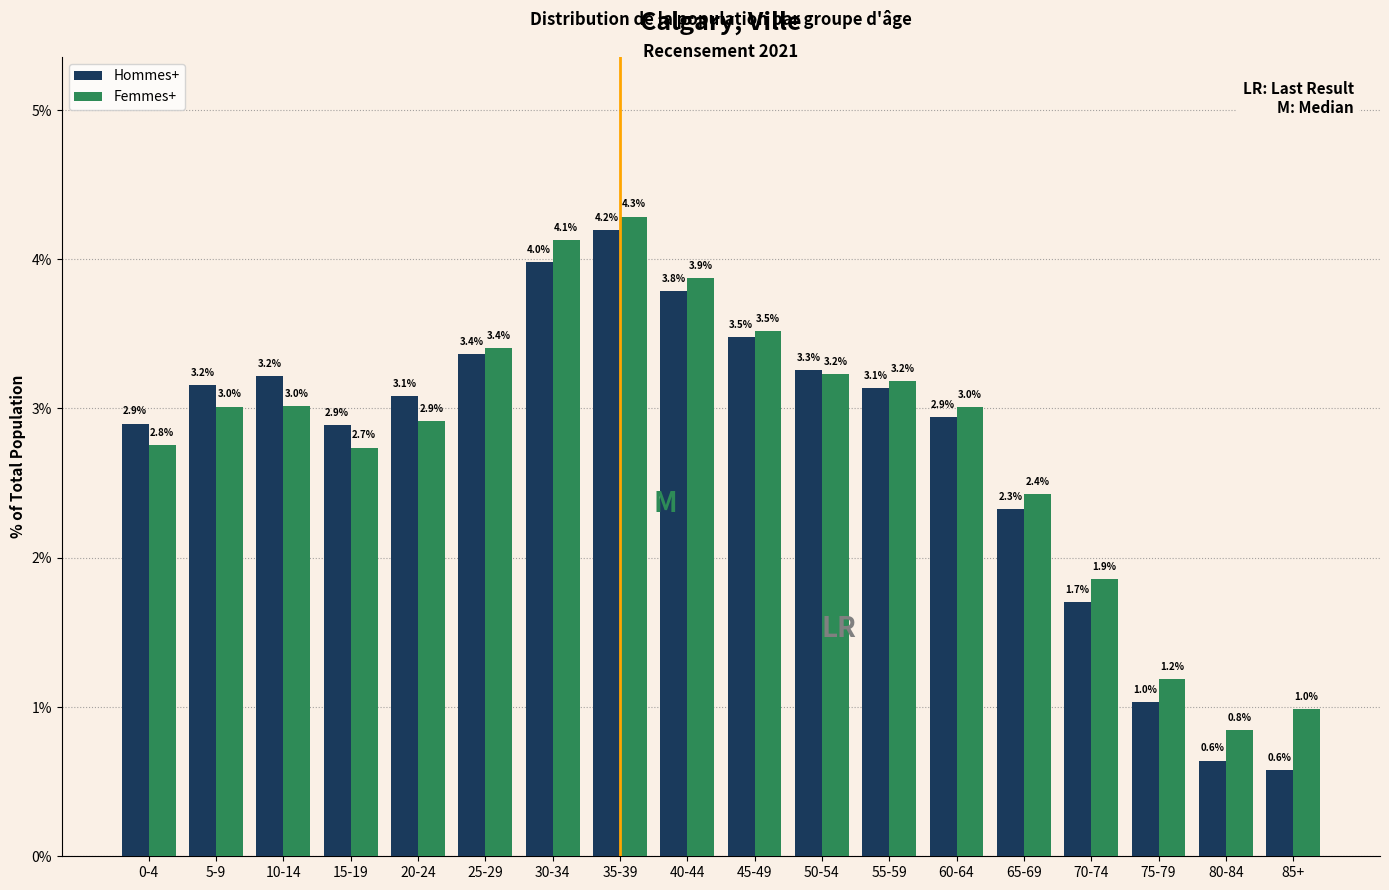

Reading left to right, what are all the values shown in this chart?

Hommes+: 2.9	3.2	3.2	2.9	3.1	3.4	4.0	4.2	3.8	3.5	3.3	3.1	2.9	2.3	1.7	1.0	0.6	0.6
Femmes+: 2.8	3.0	3.0	2.7	2.9	3.4	4.1	4.3	3.9	3.5	3.2	3.2	3.0	2.4	1.9	1.2	0.8	1.0